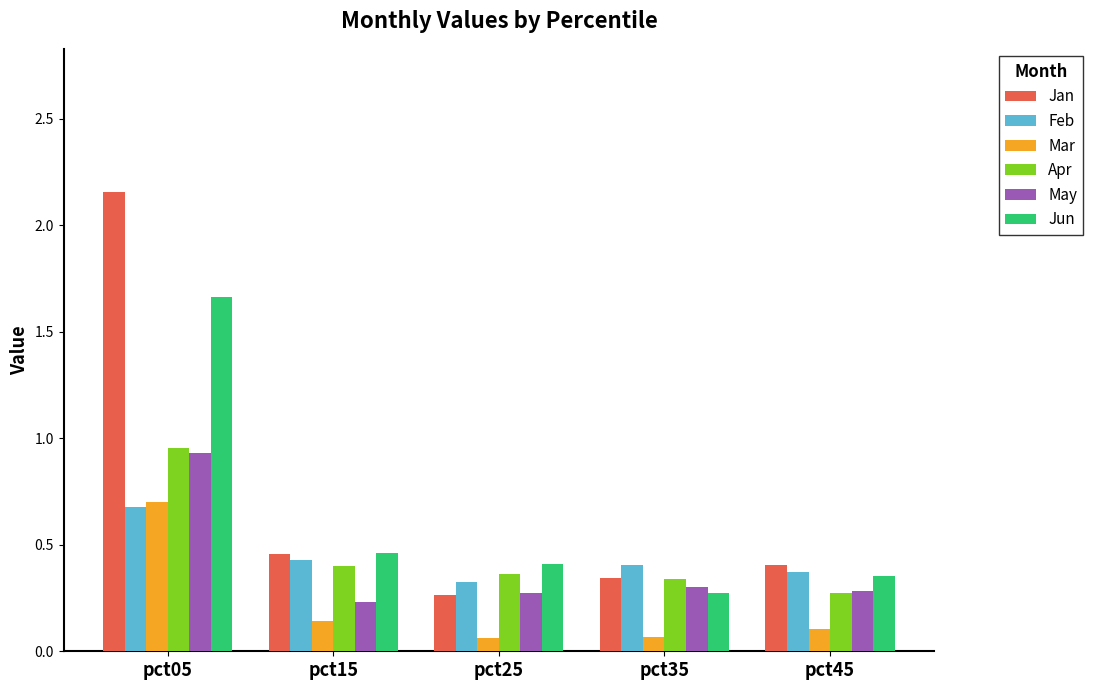

What are all the series names shown in the legend?

Jan, Feb, Mar, Apr, May, Jun